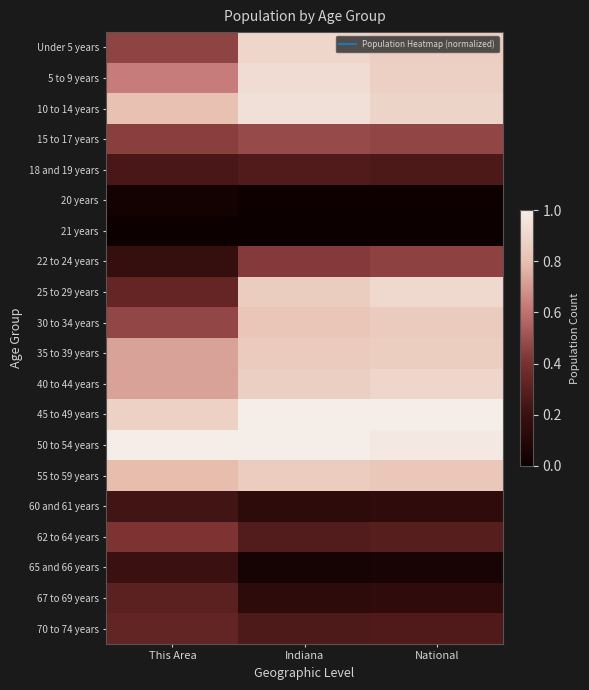

What is the spread (max minus min) of values at This Area?

1.0